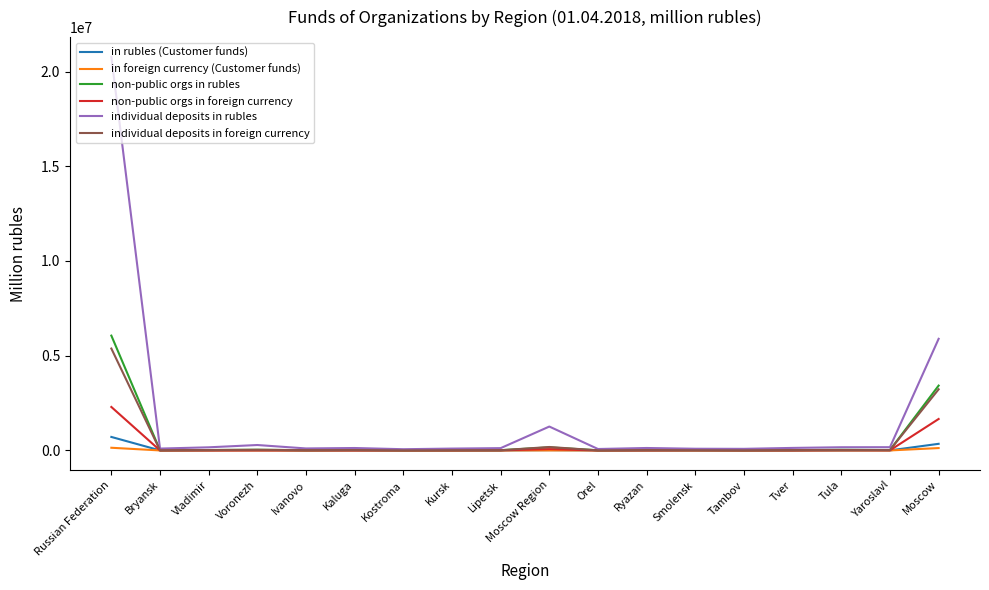

Count the number of data series in this chart.

6